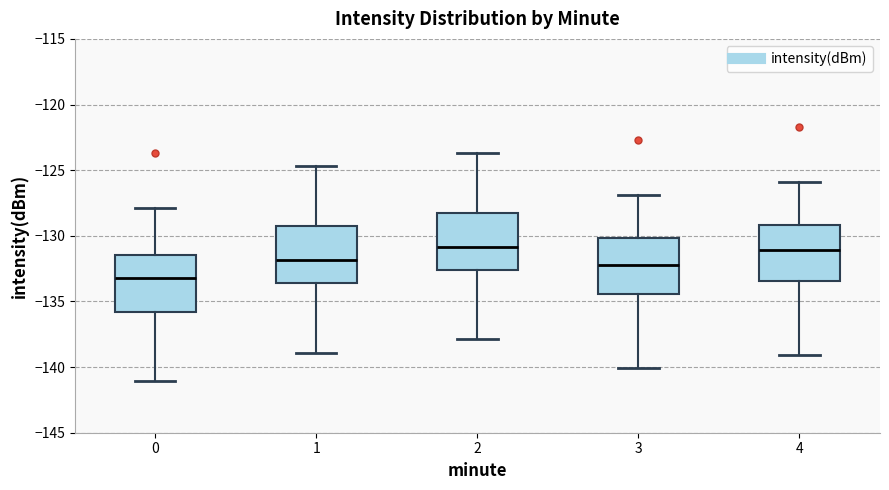

Which box has the lowest median line?

0